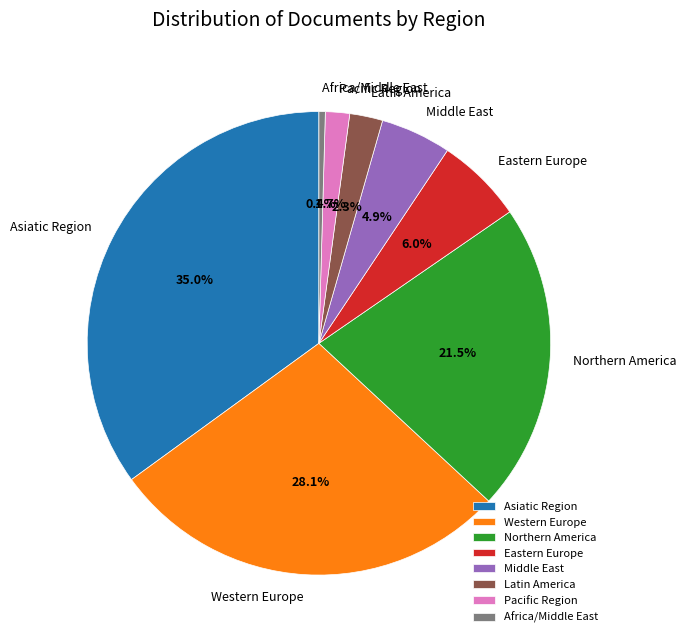

Rank the categories by value from lowest to highest.

Africa/Middle East, Pacific Region, Latin America, Middle East, Eastern Europe, Northern America, Western Europe, Asiatic Region